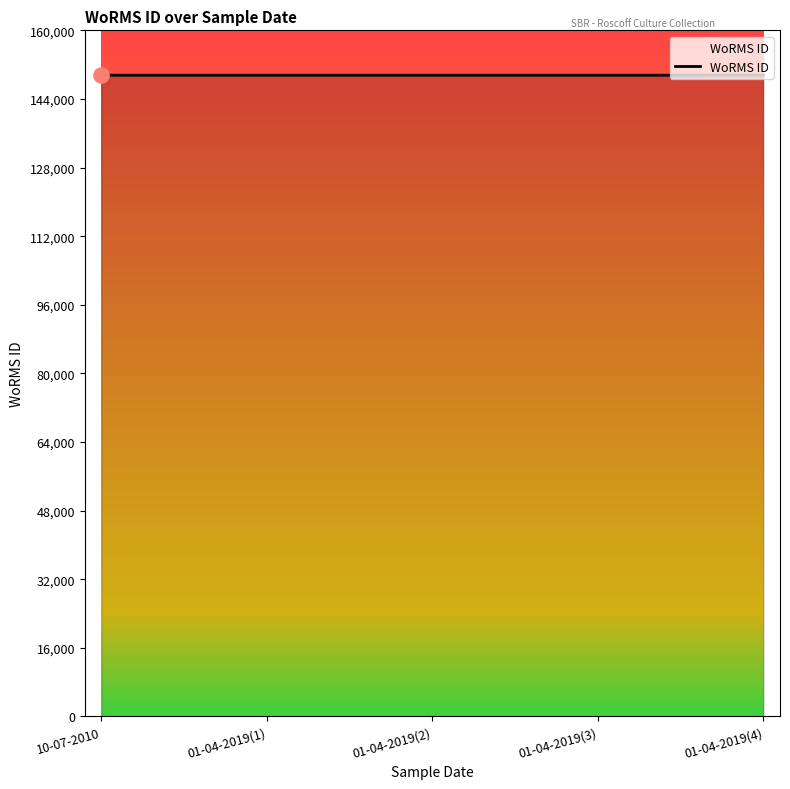

What is the ratio of the value at 01-04-2019(1) to the value at 01-04-2019(2)?

1.0